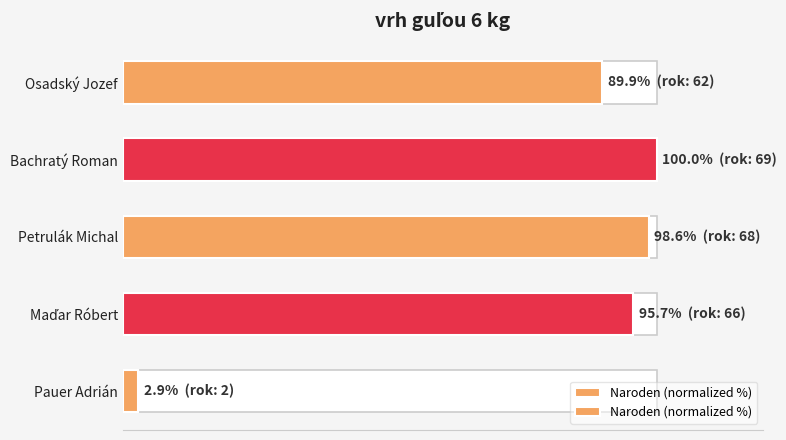

How many bars are there in total?

5